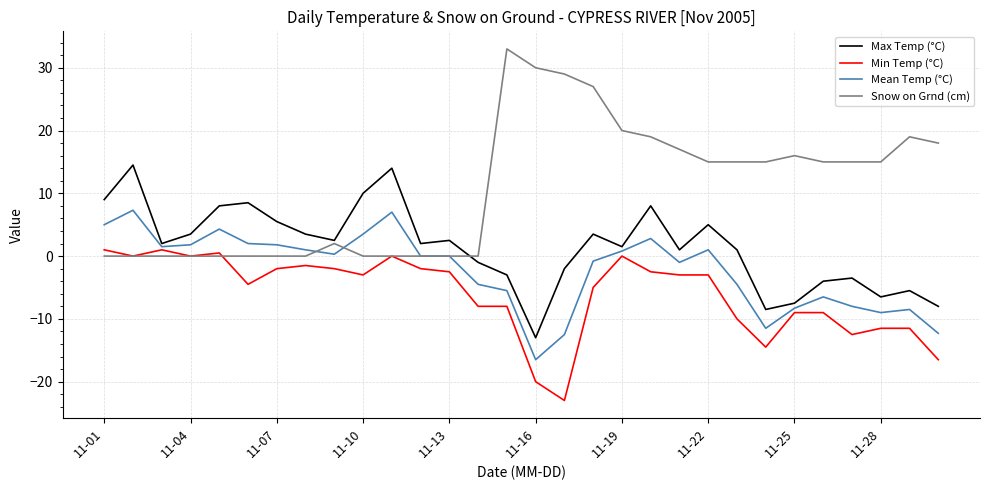

How many lines are shown in the chart?

4